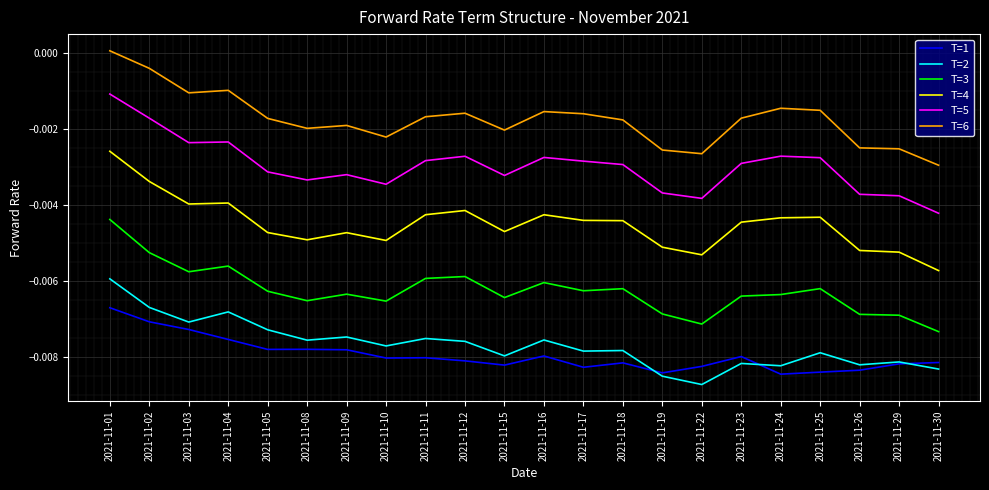

The T=4 series shows -0.0 at 2021-11-19. True or false?

True